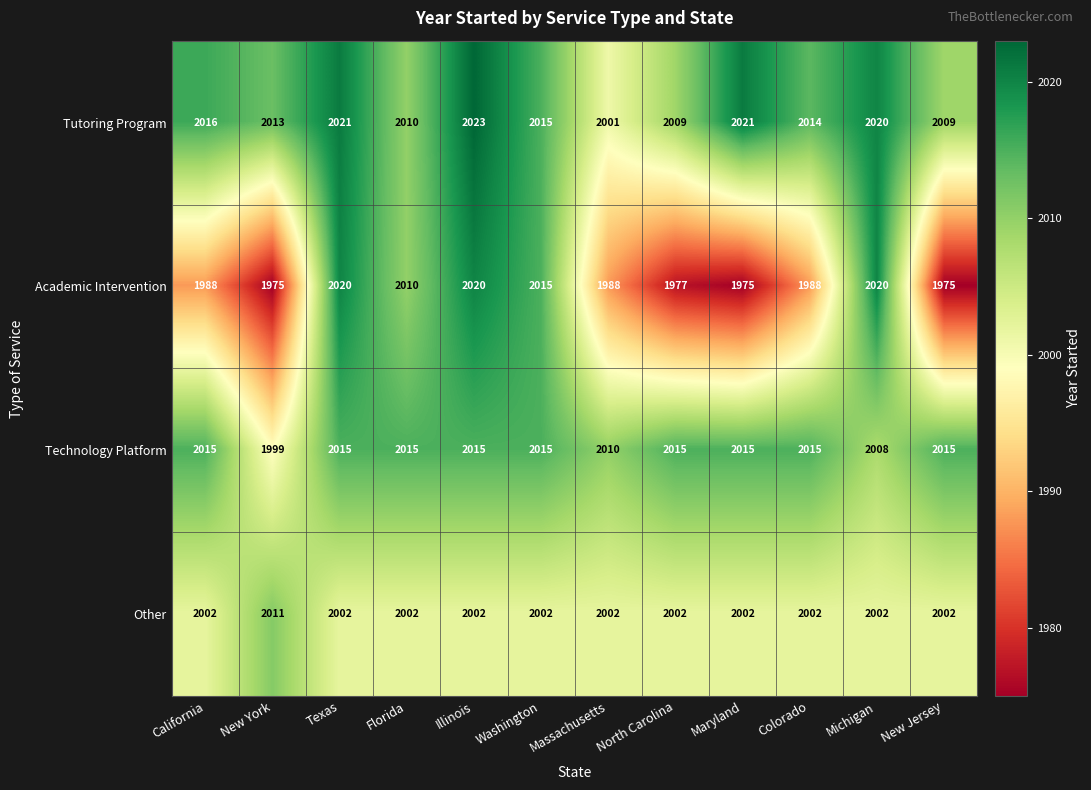

How many data points does each series have?

12